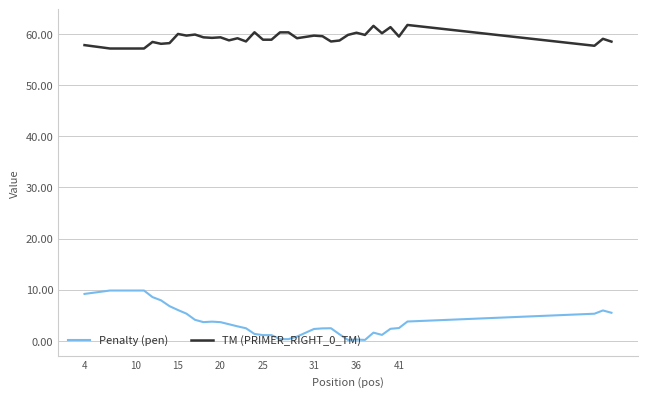

How many series are shown in this chart?

2